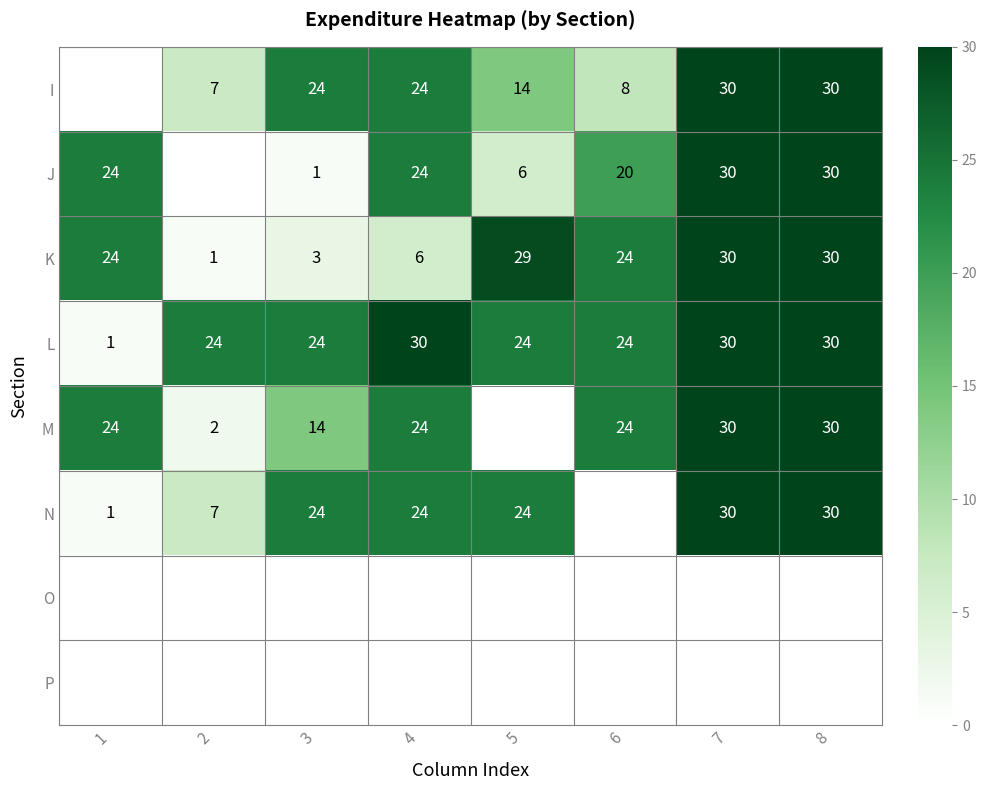

How many data points in K are less than 24?

3